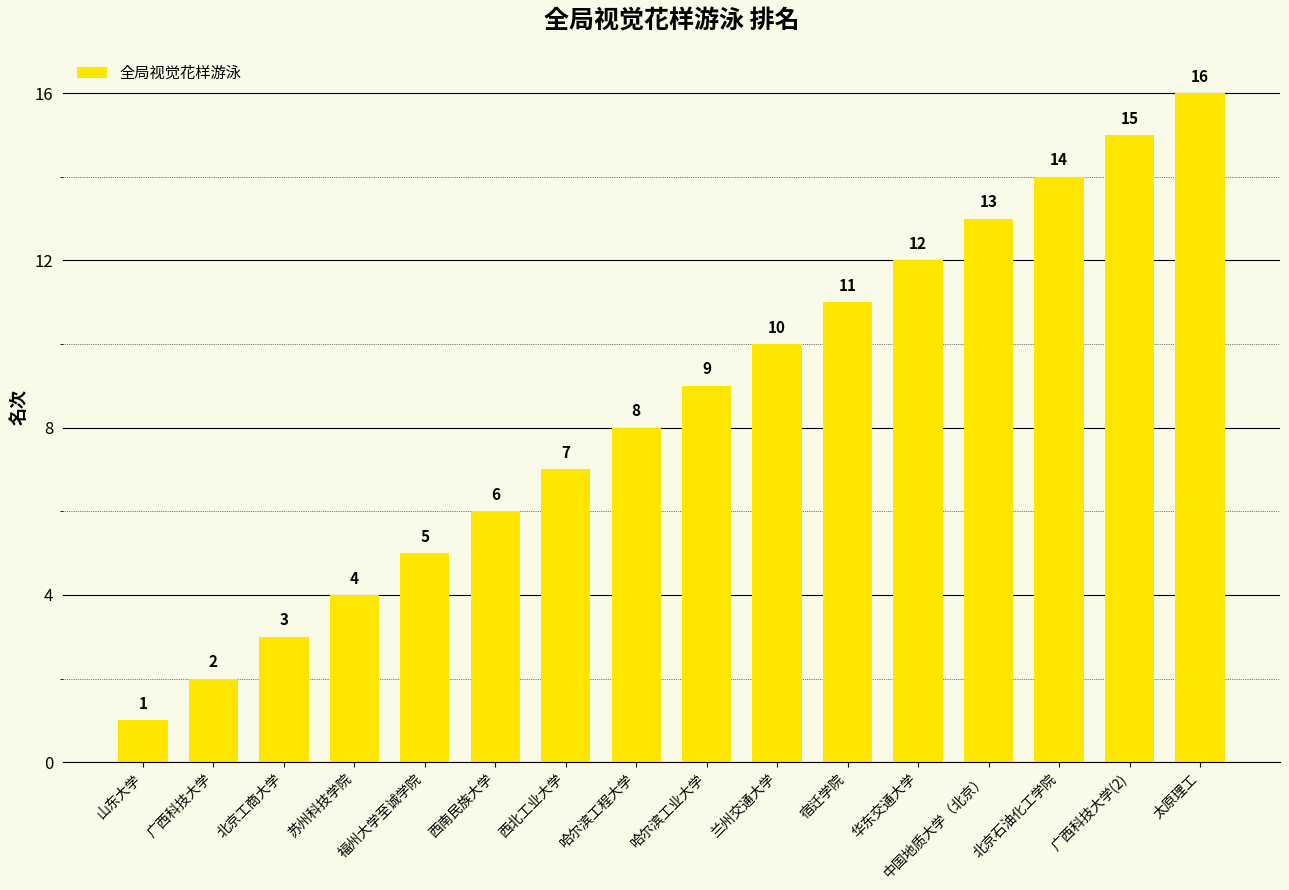

What is the sum of the values at 广西科技大学 and 北京工商大学?

5